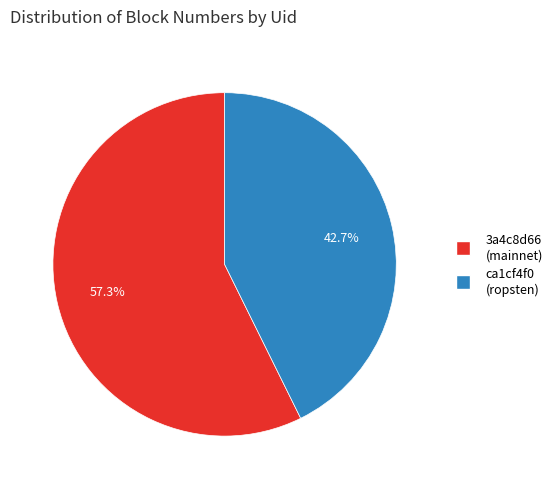

Is there a majority slice in this chart?

Yes